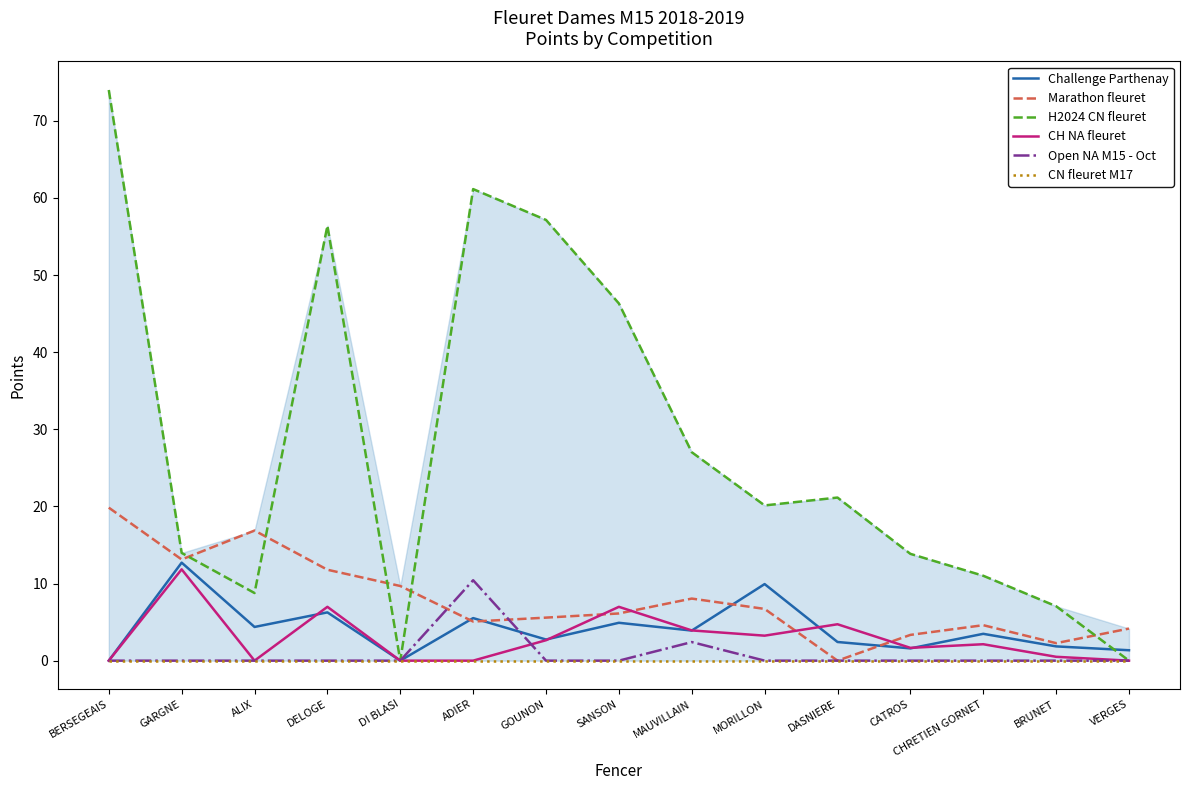

What are all the series names shown in the legend?

Challenge Parthenay, Marathon fleuret, H2024 CN fleuret, CH NA fleuret, Open NA M15 - Oct, CN fleuret M17